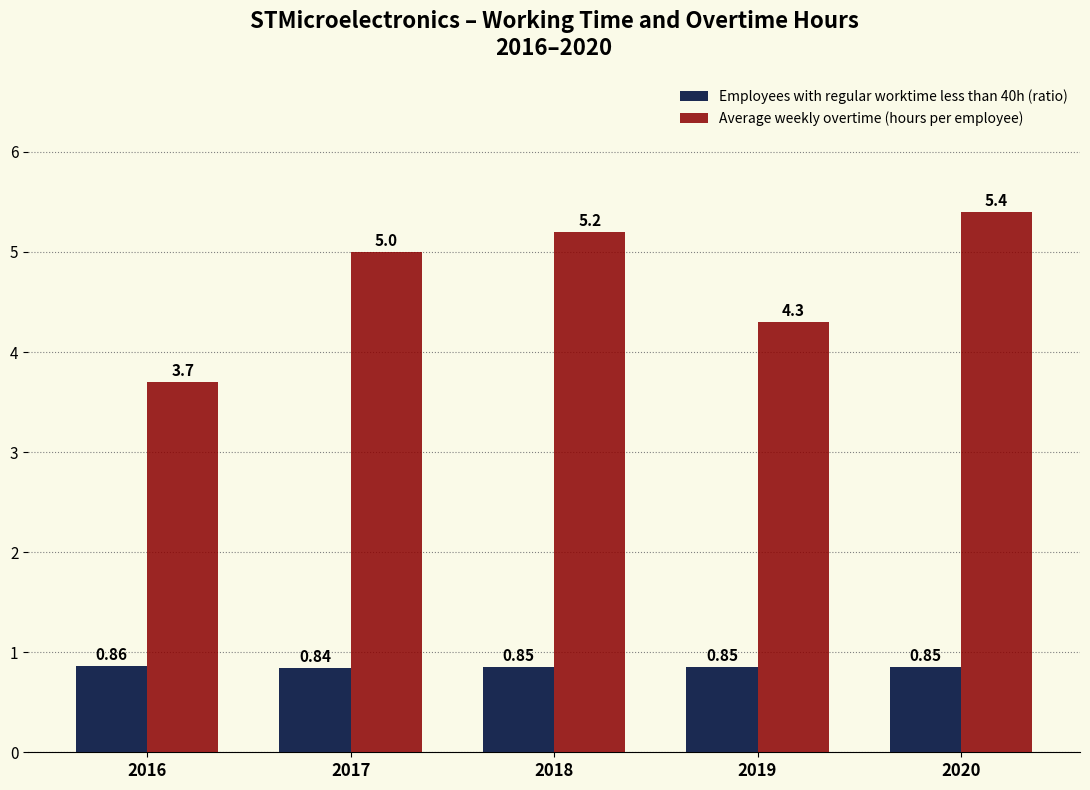

List the series in order of their overall mean, lowest first.

Employees with regular worktime less than 40h (ratio), Average weekly overtime (hours per employee)